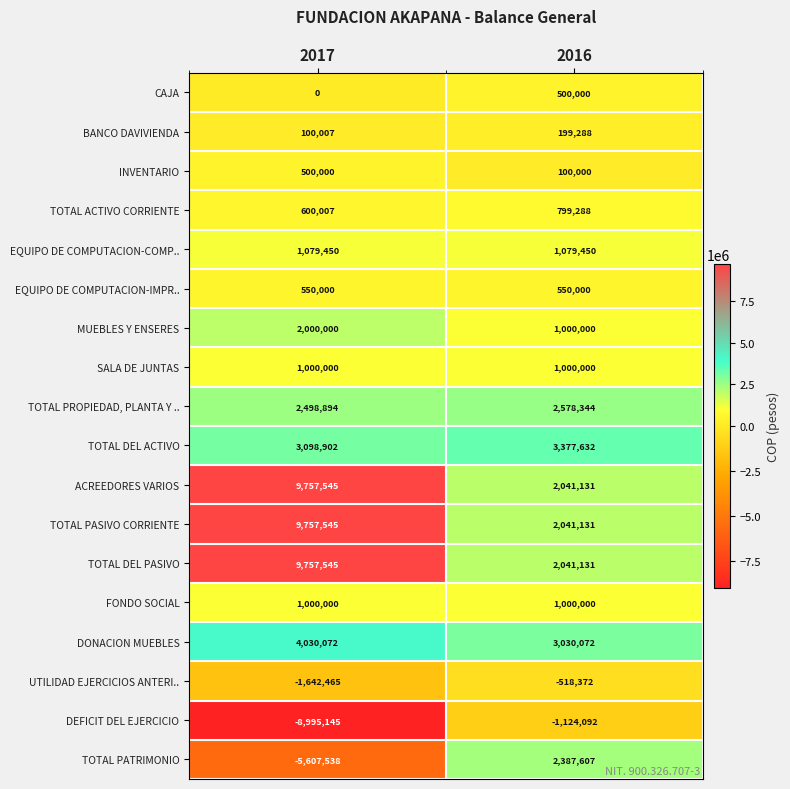

Which category has the highest value in the CAJA series?

2016